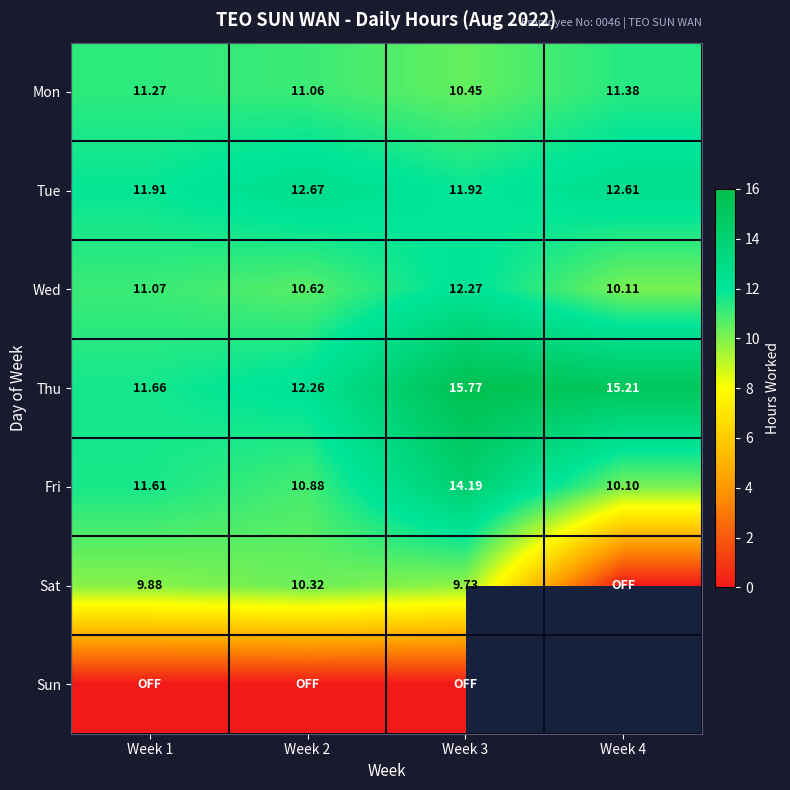

True or false: Wed has a value of 6.5 at Week 4.

False